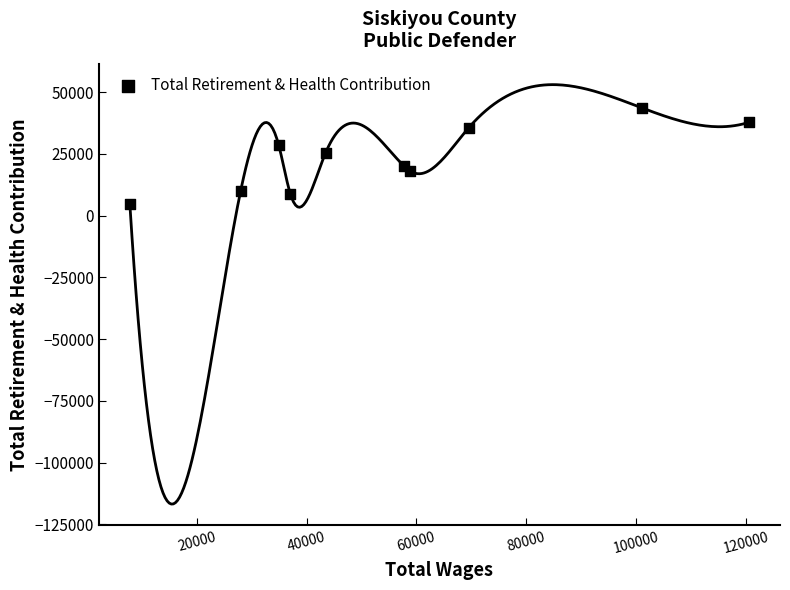

What is the range of Y values (max minus min)?

39151